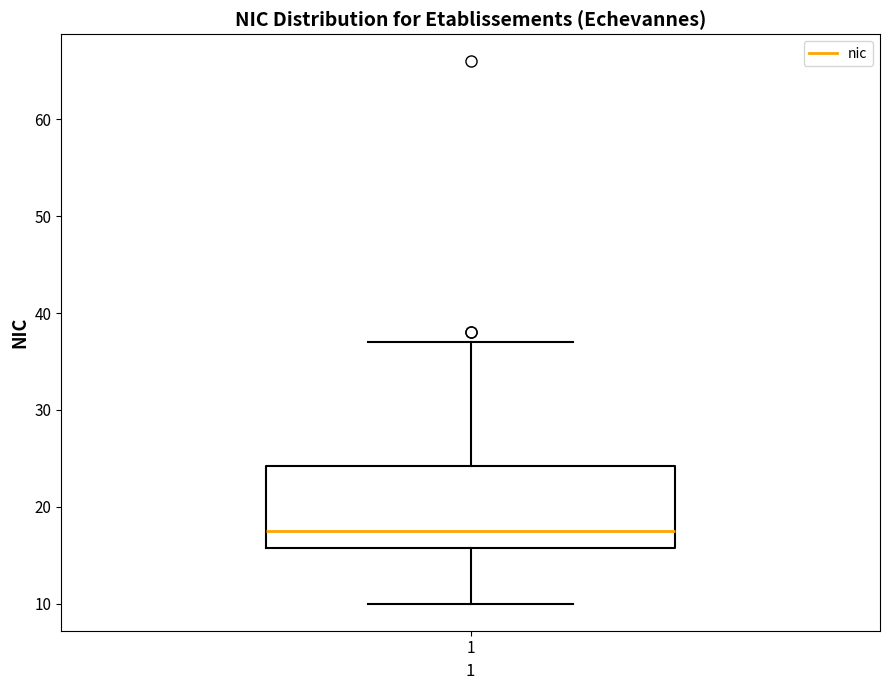

Transcribe this box plot: give where the median line is, the range the box spans, and where the two whiskers end, as read against the y-axis. The values are not printed on the chart, so give them approximately, as read against the axis.

median 18, box 16 to 24, whiskers 10 to 37